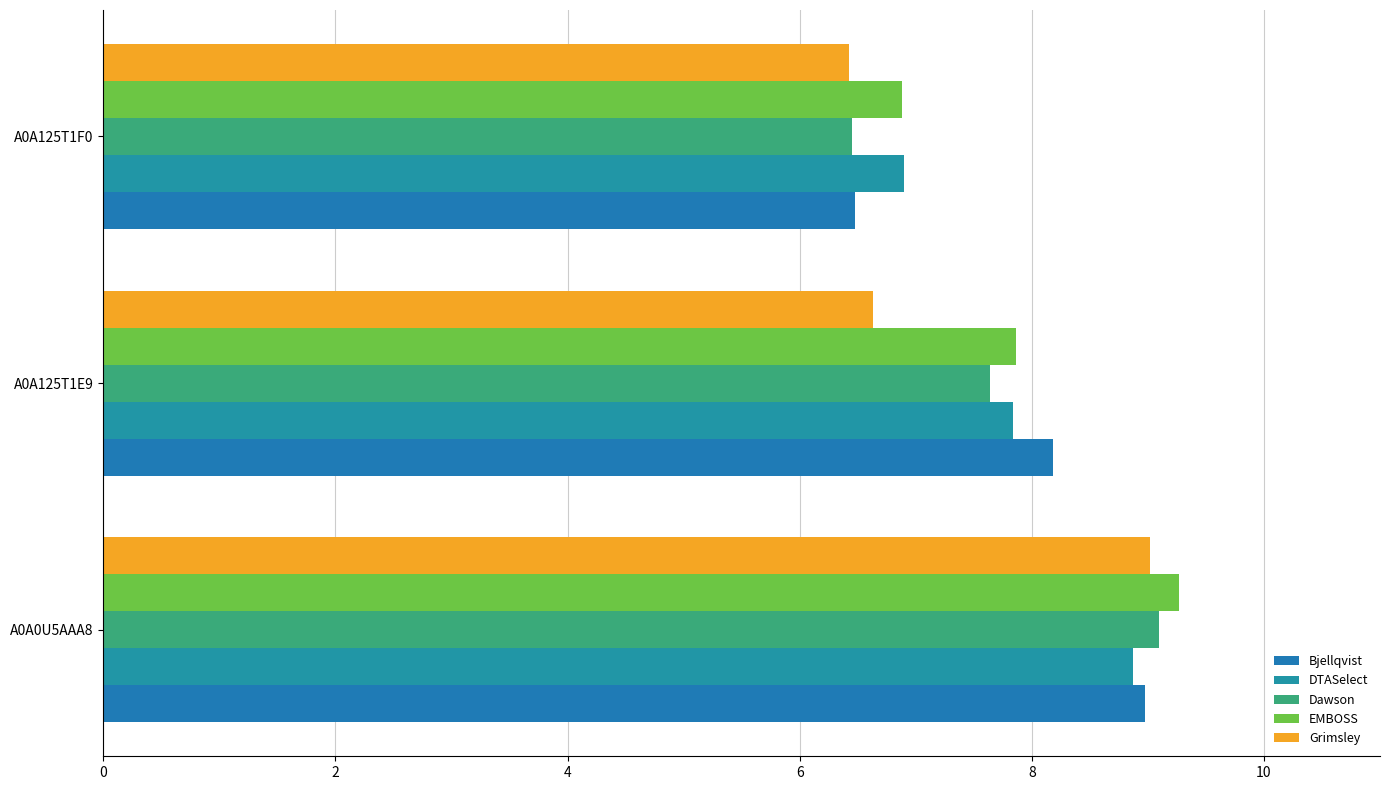

How many values in the Bjellqvist series are below 8?

1